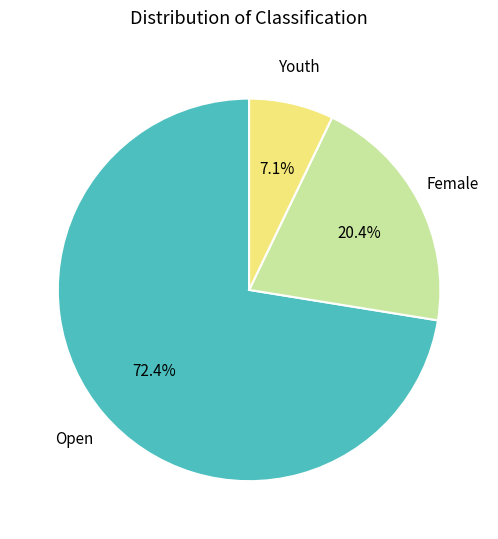

Does any single category account for the majority?

Yes